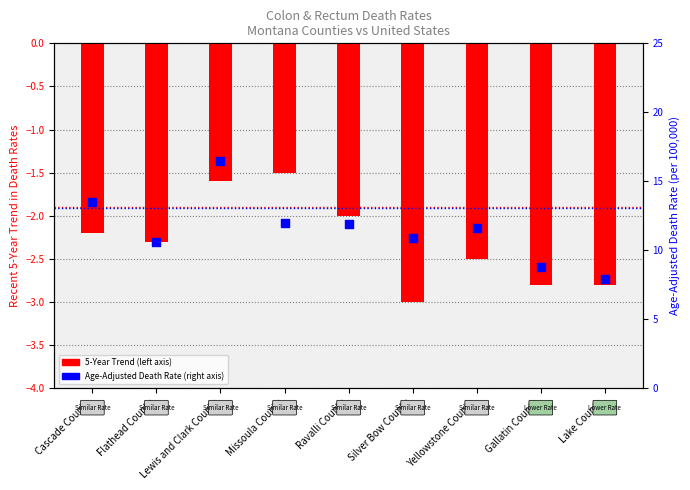

Which series has the largest total across all categories?

Age-Adjusted Death Rate